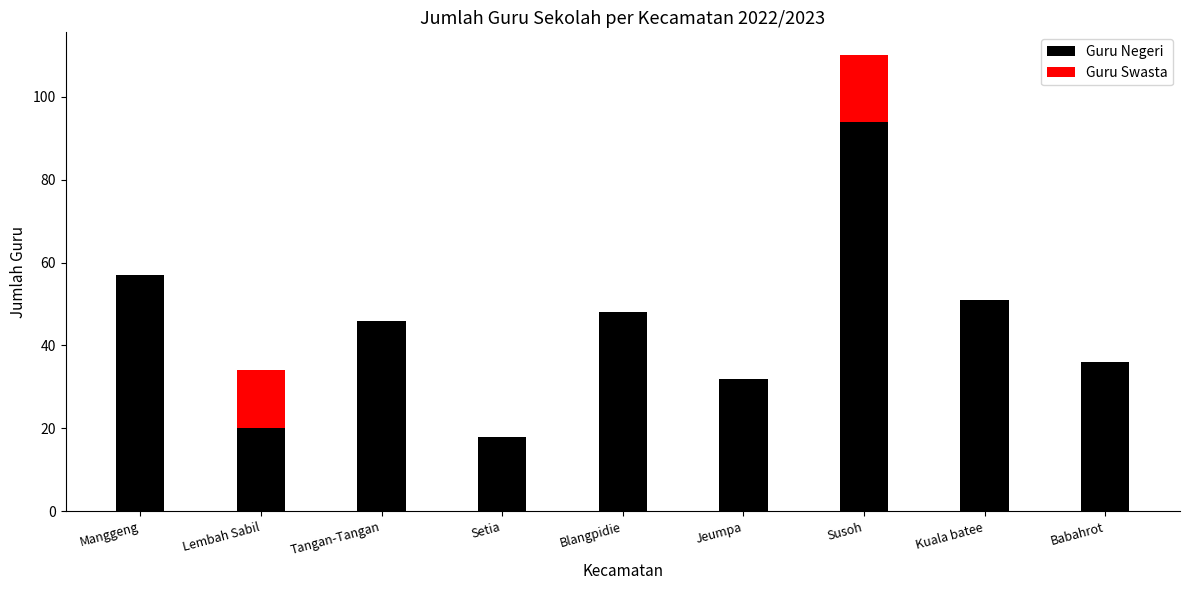

How many distinct data groups are displayed?

2